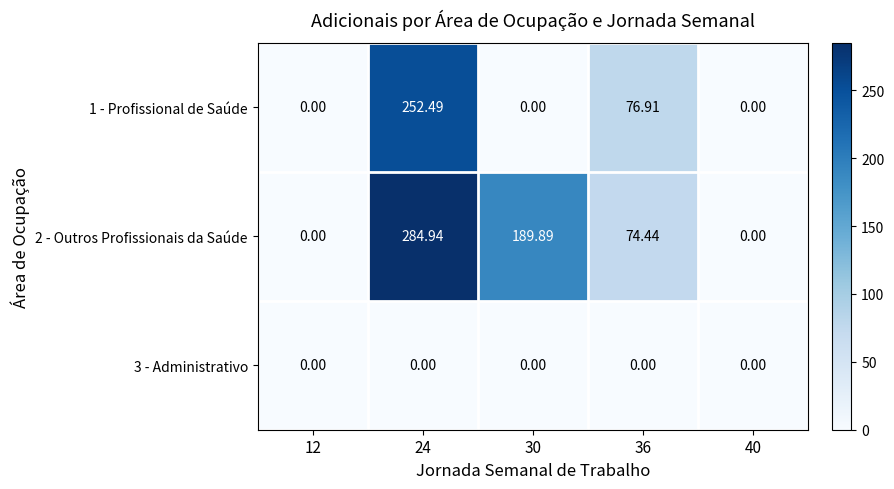

Is the value of 3 - Administrativo at 24 greater than the value of 2 - Outros Profissionais da Saúde at 30?

No